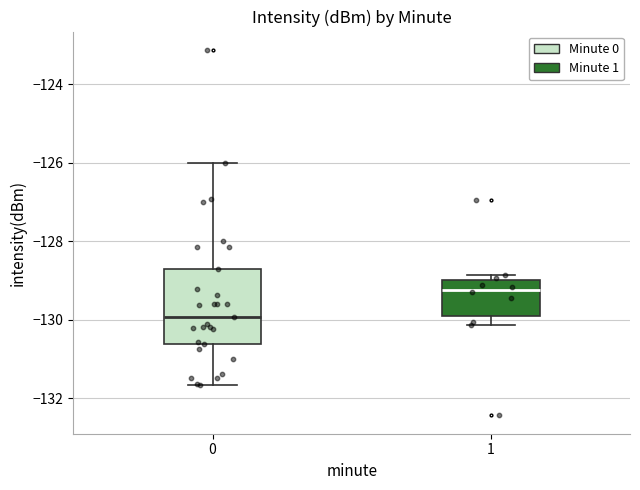

Reading left to right, transcribe this box plot: for each box, give where its median line is, the range the box spans, and where its two whiskers end, as read against the y-axis. The values are not printed on the chart, so give them approximately, as read against the axis.

0: median -130.0, box -130.6 to -128.8, whiskers -131.6 to -126.0
1: median -129.2, box -130.0 to -129.0, whiskers -130.2 to -128.8